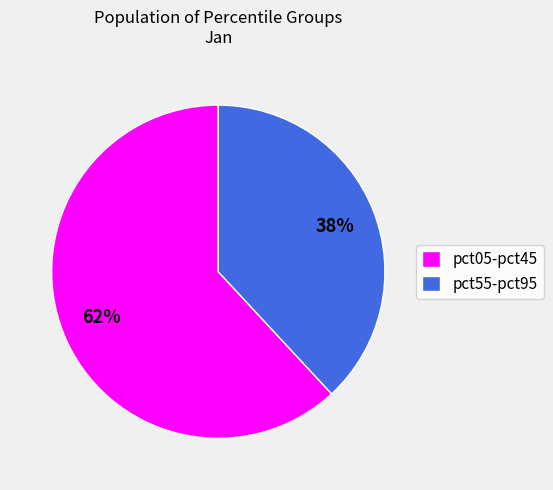

Which has a higher value, pct05-pct45 or pct55-pct95?

pct05-pct45